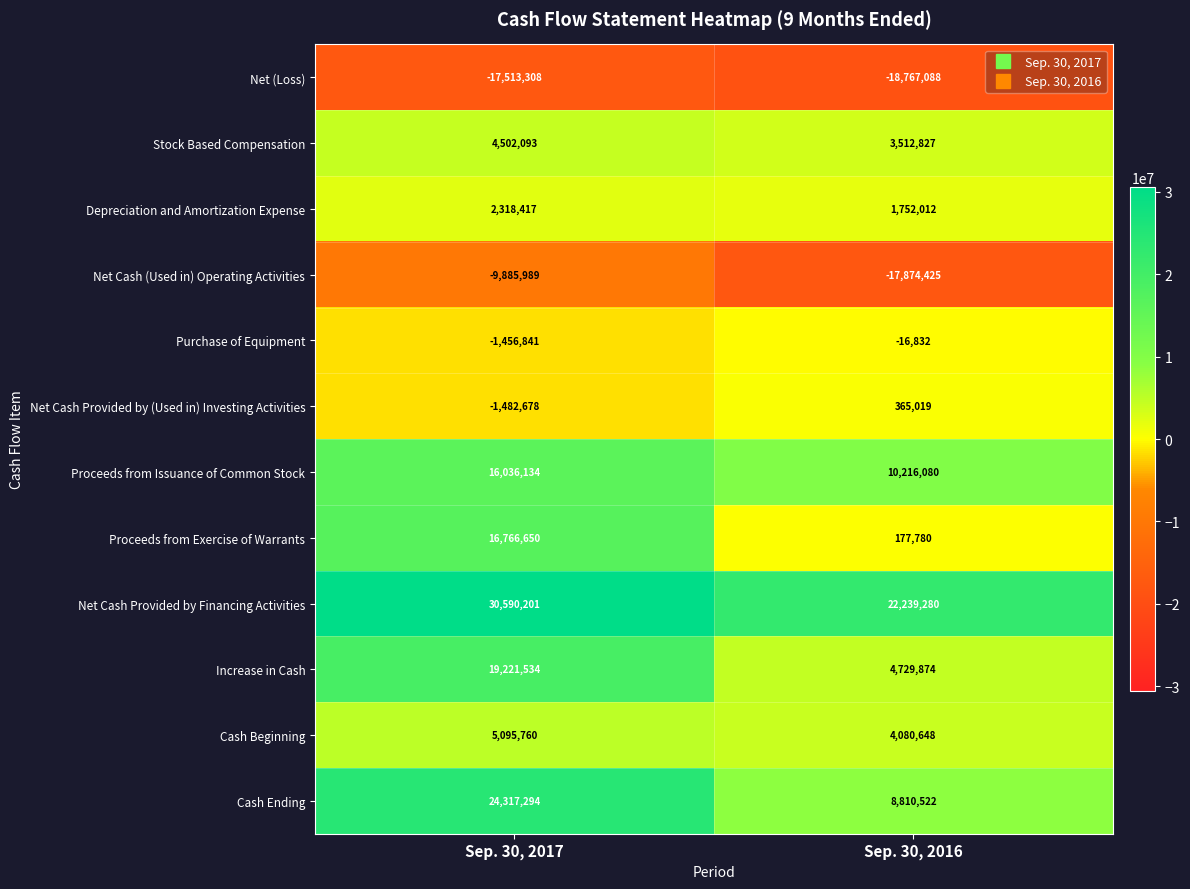

Which series changed the most between Sep. 30, 2017 and Sep. 30, 2016?

Proceeds from Exercise of Warrants